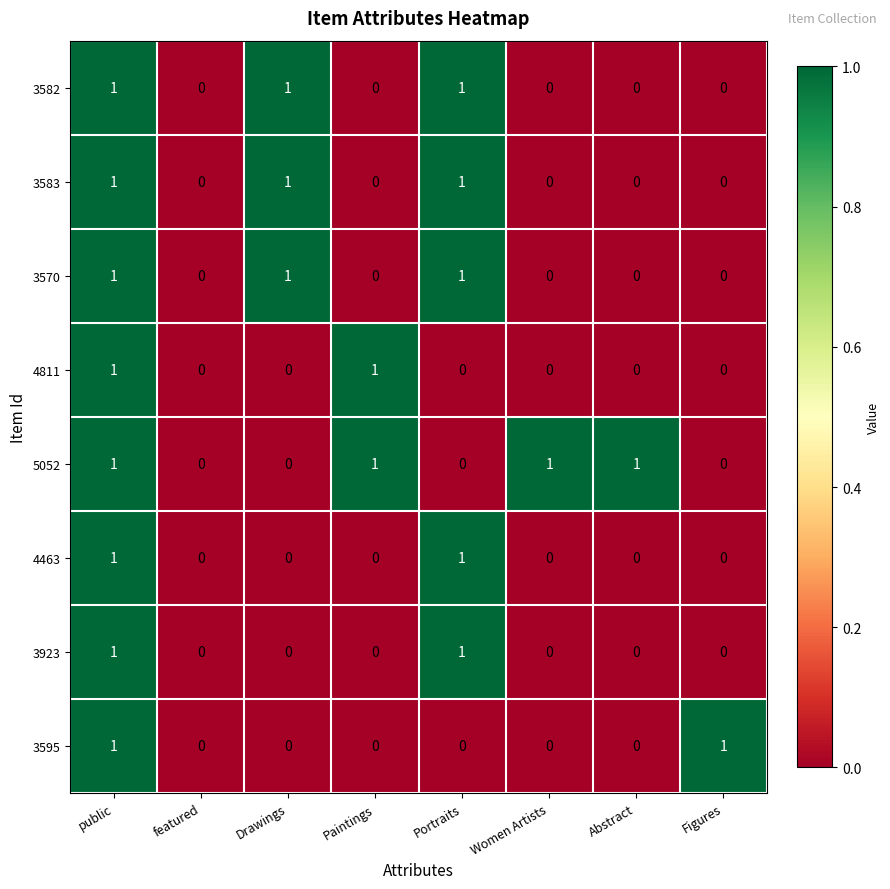

Count the 3923 values in the range 0 to 1.

8